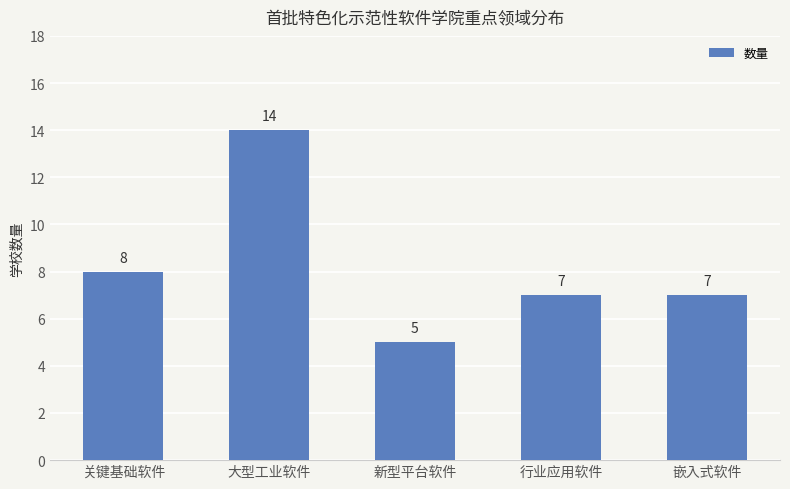

What is the minimum value shown in the chart?

5